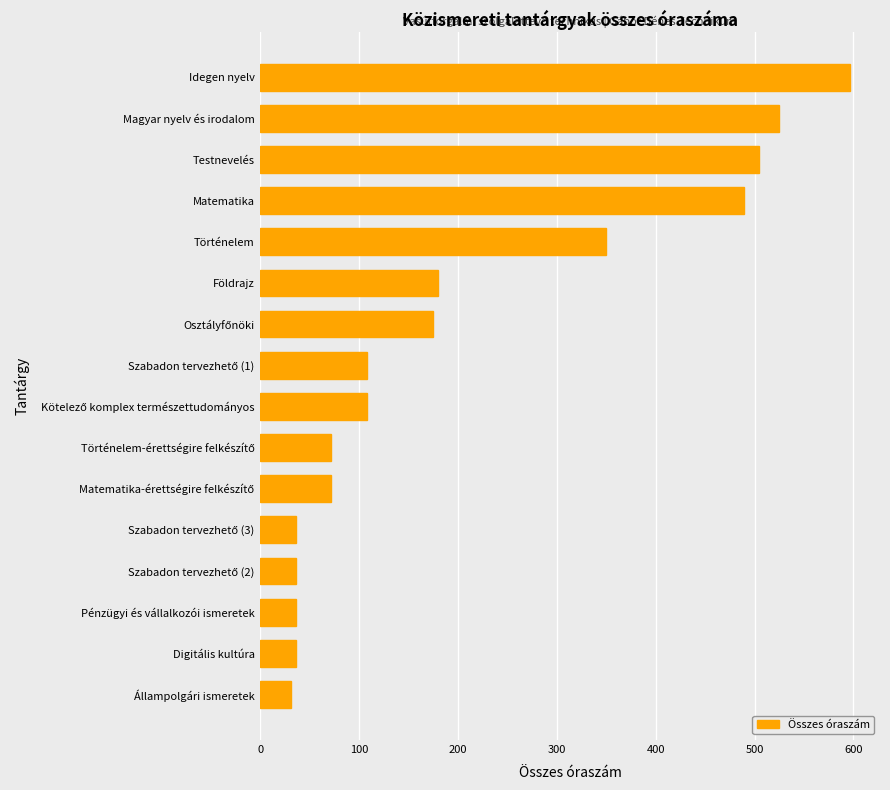

Between Testnevelés and Magyar nyelv és irodalom, which is larger?

Magyar nyelv és irodalom